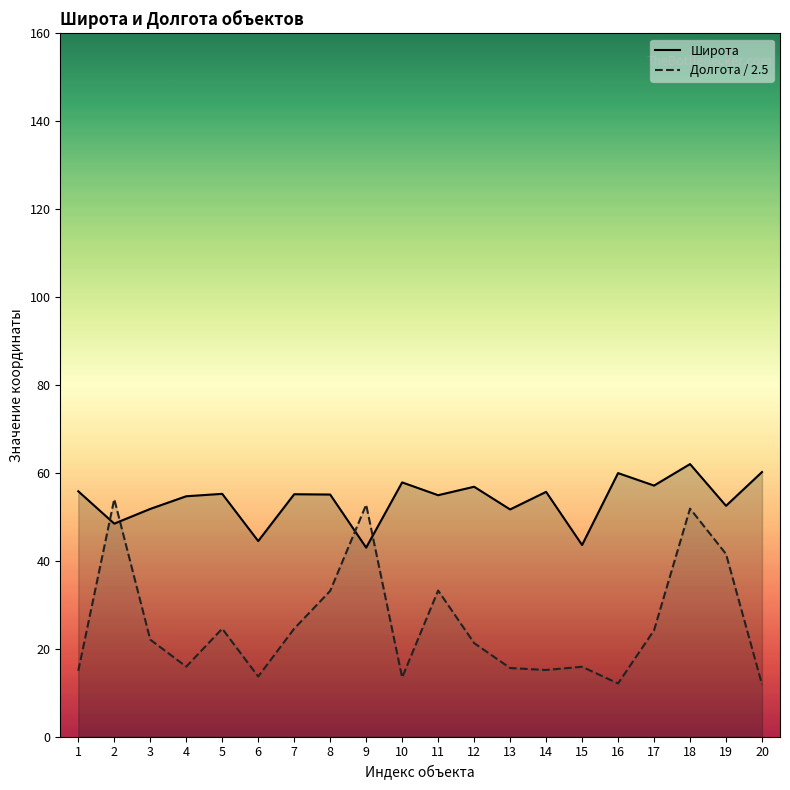

True or false: Долгота / 2.5 and Широта intersect in this chart.

True